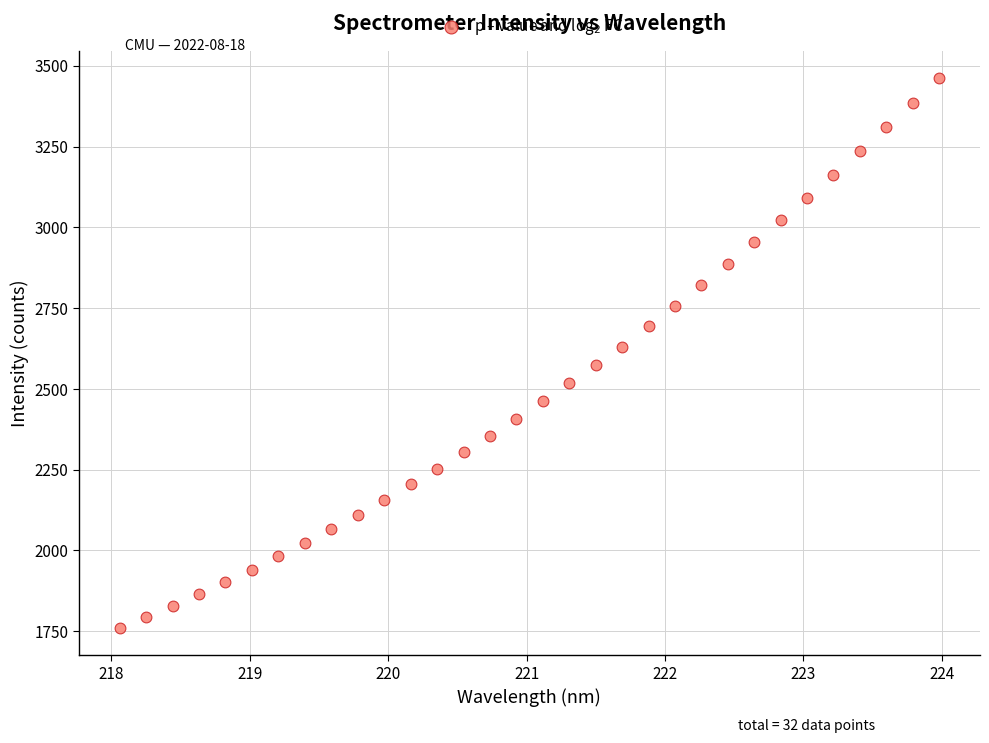

What is the range of X values (max minus min)?

5.9